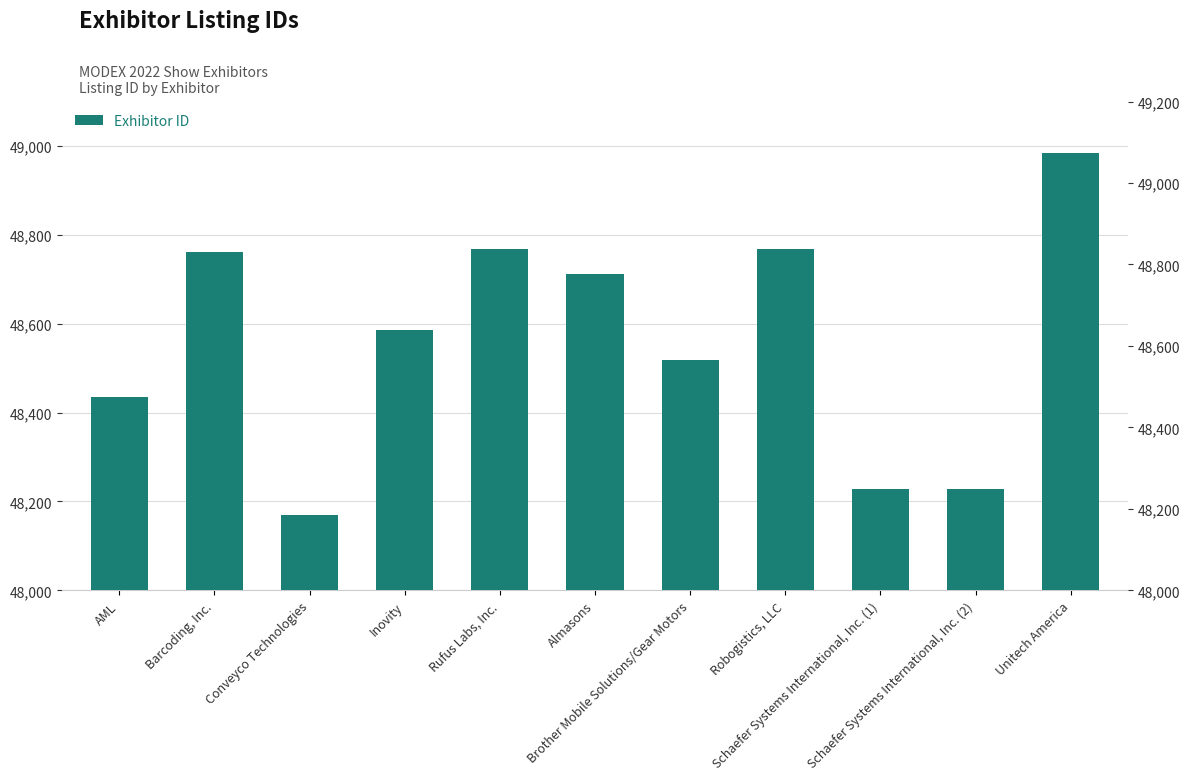

The value at Unitech America is 69784. True or false?

False